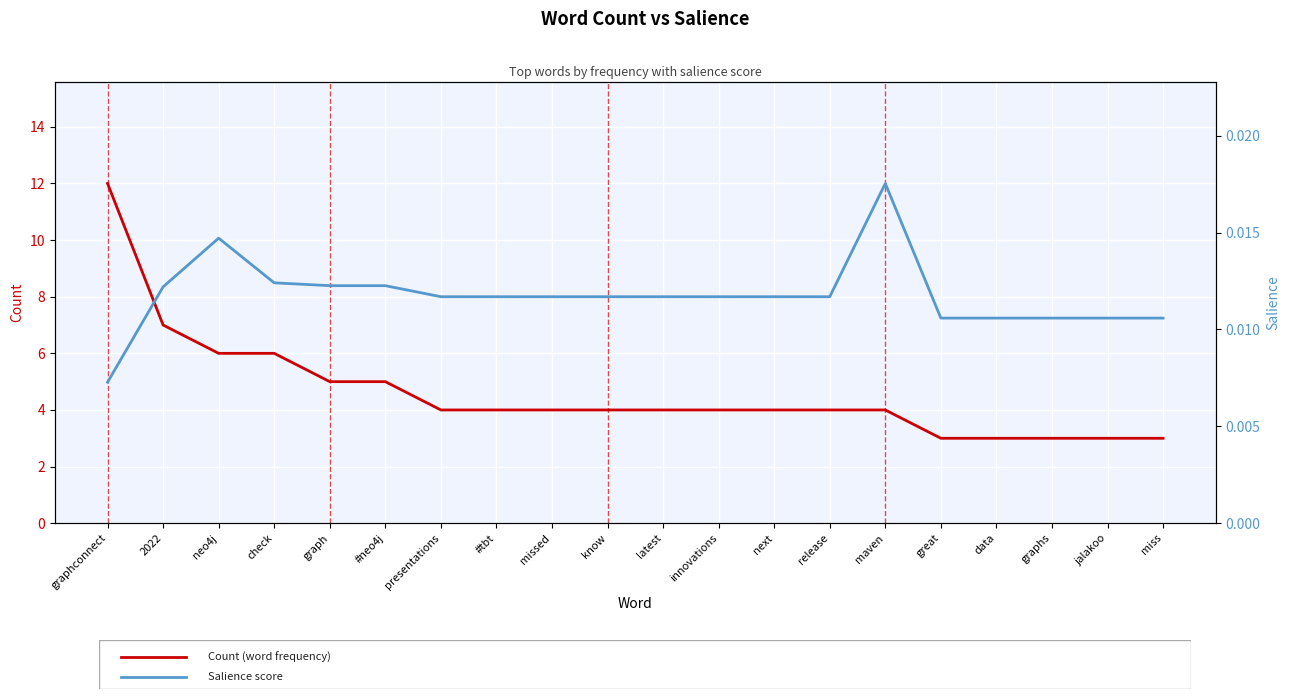

Which series has the largest total across all categories?

Count